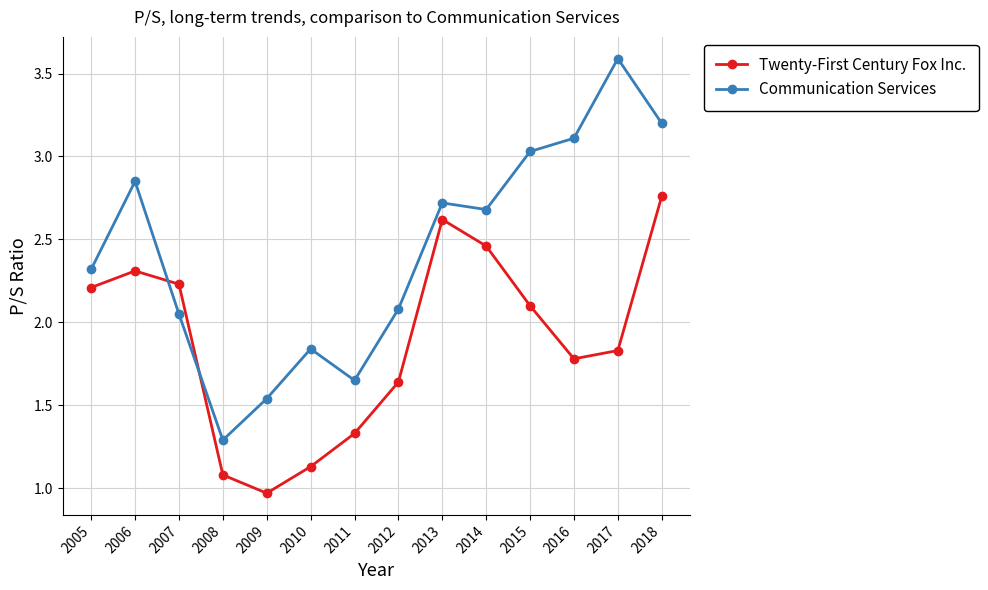

What is the total value across all series at 2007?

4.3